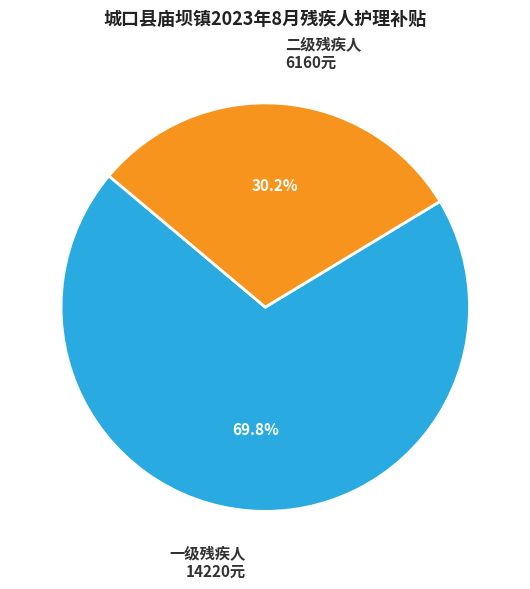

How many slices are in this pie chart?

2